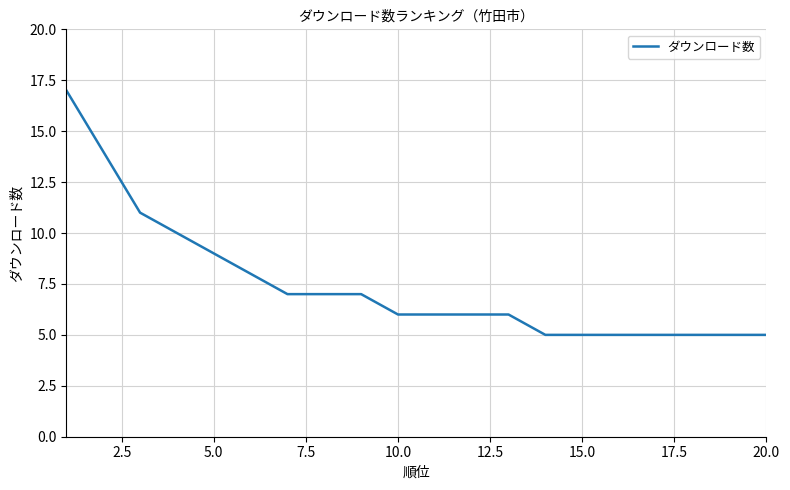

What is the difference between the maximum and minimum values?

12